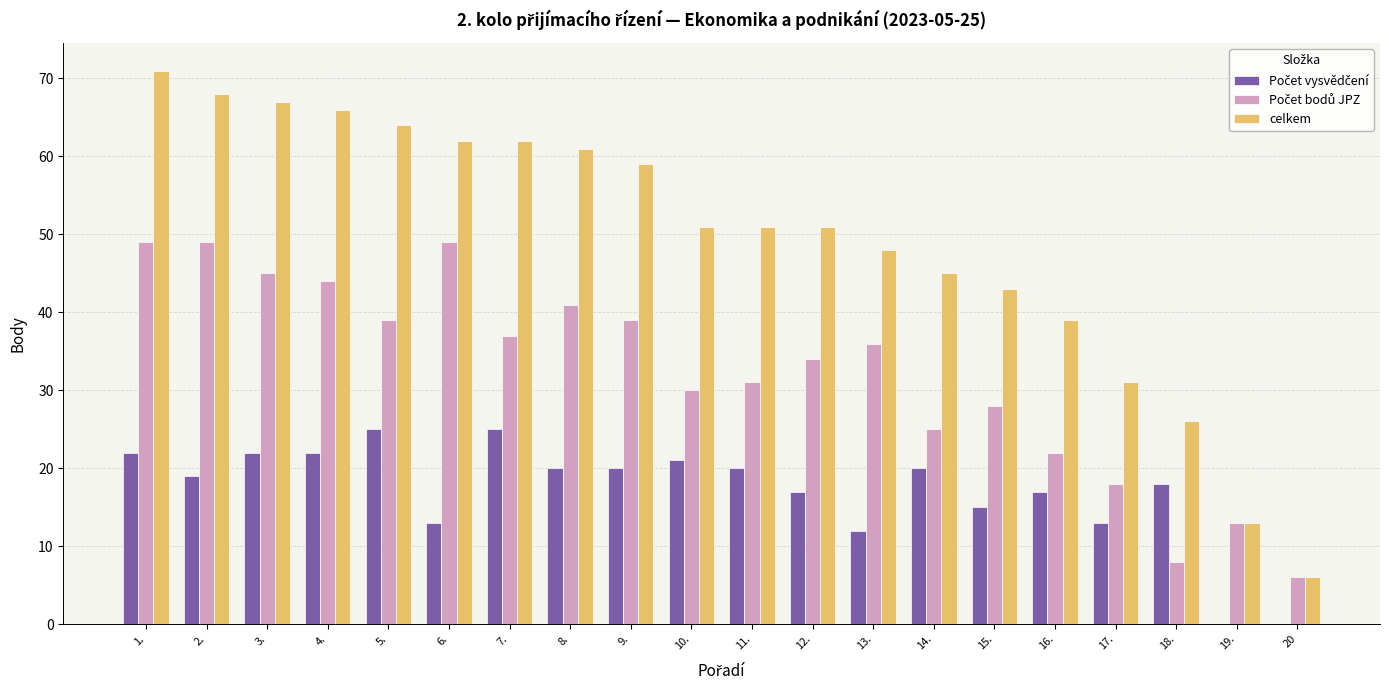

What is the sum of all celkem values?

984